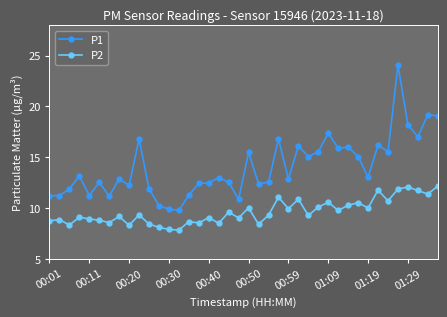

List the series in order of their overall mean, highest first.

P1, P2